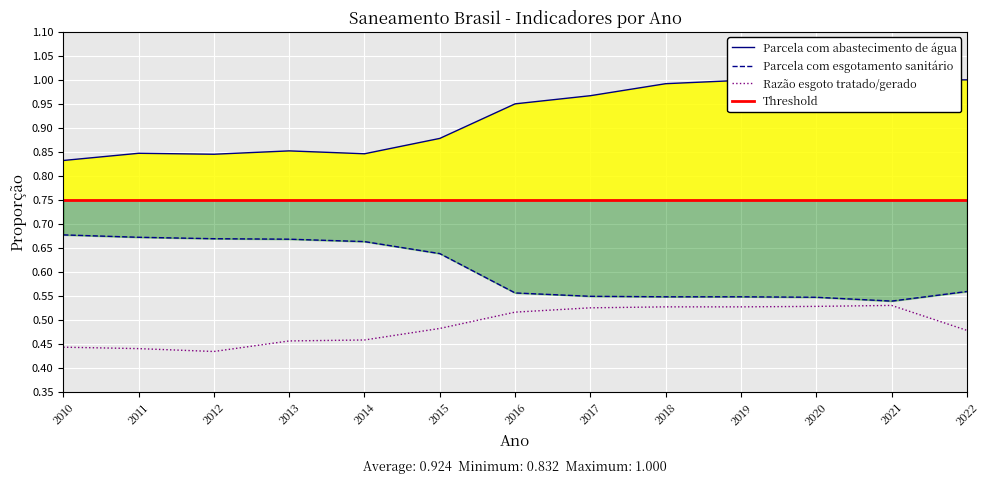

How many Parcela com esgotamento sanitário values are between 0 and 1?

13